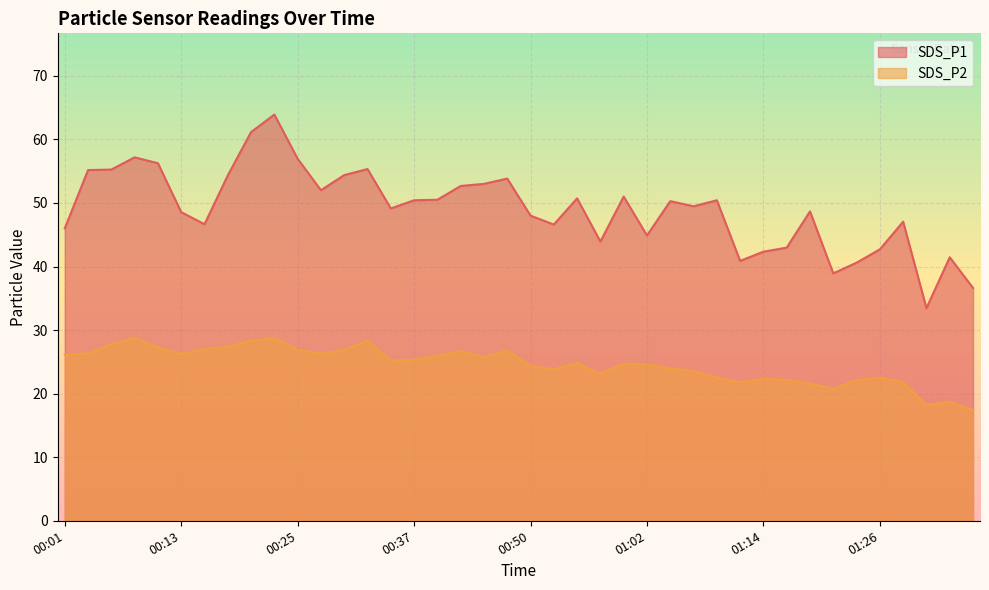

Between 00:52 and 01:36, which is larger?

00:52